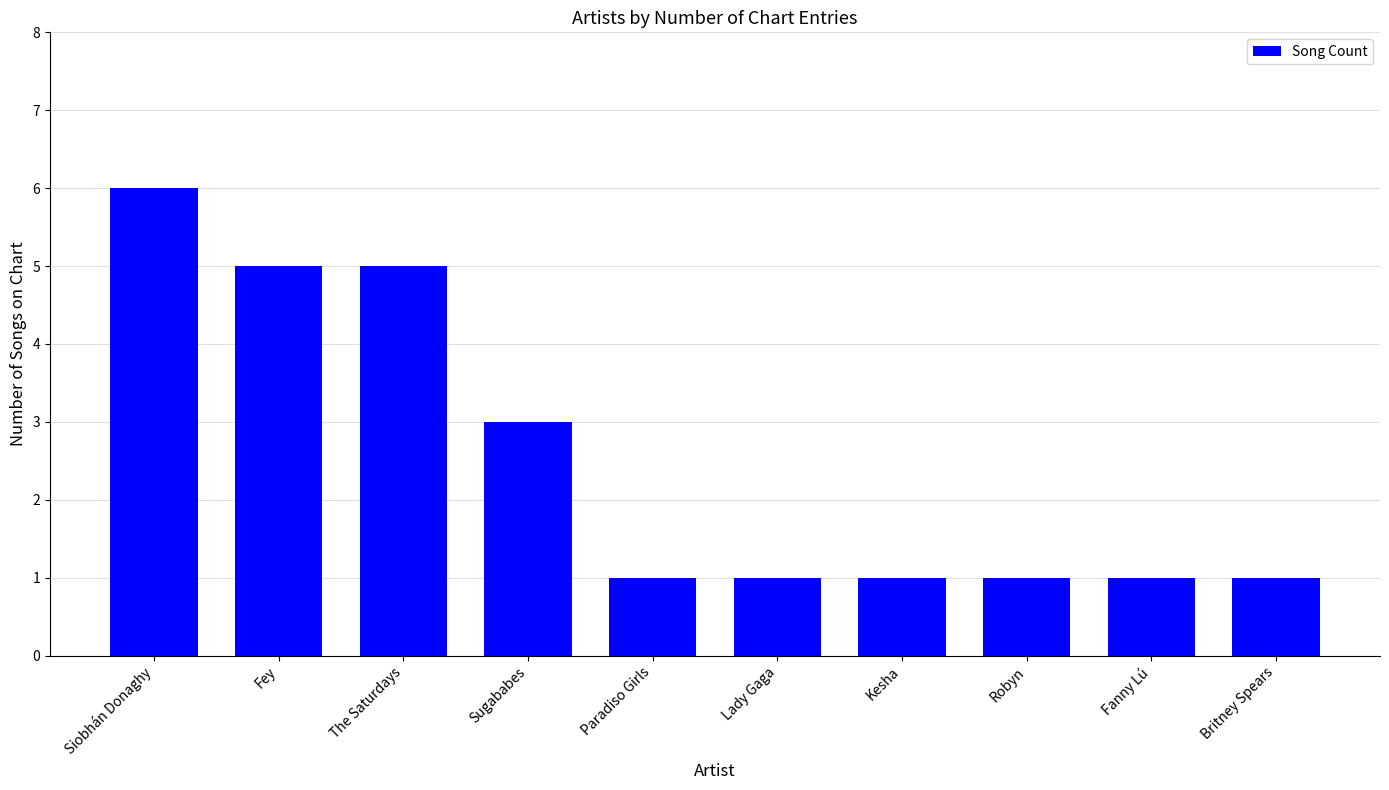

Is it true that the value at Lady Gaga is 1?

True